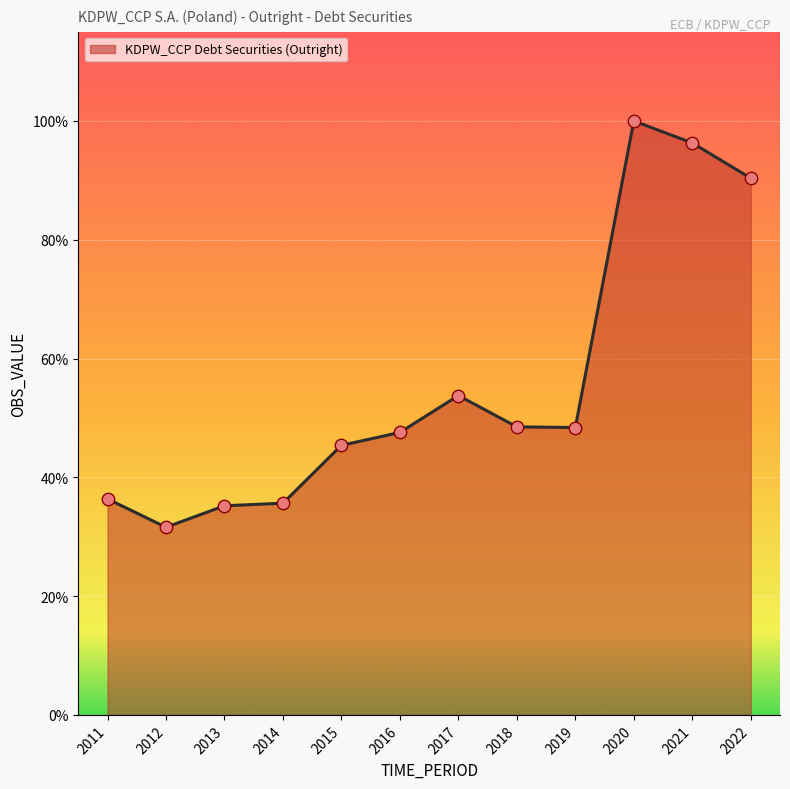

Does the chart have visible grid lines?

Yes